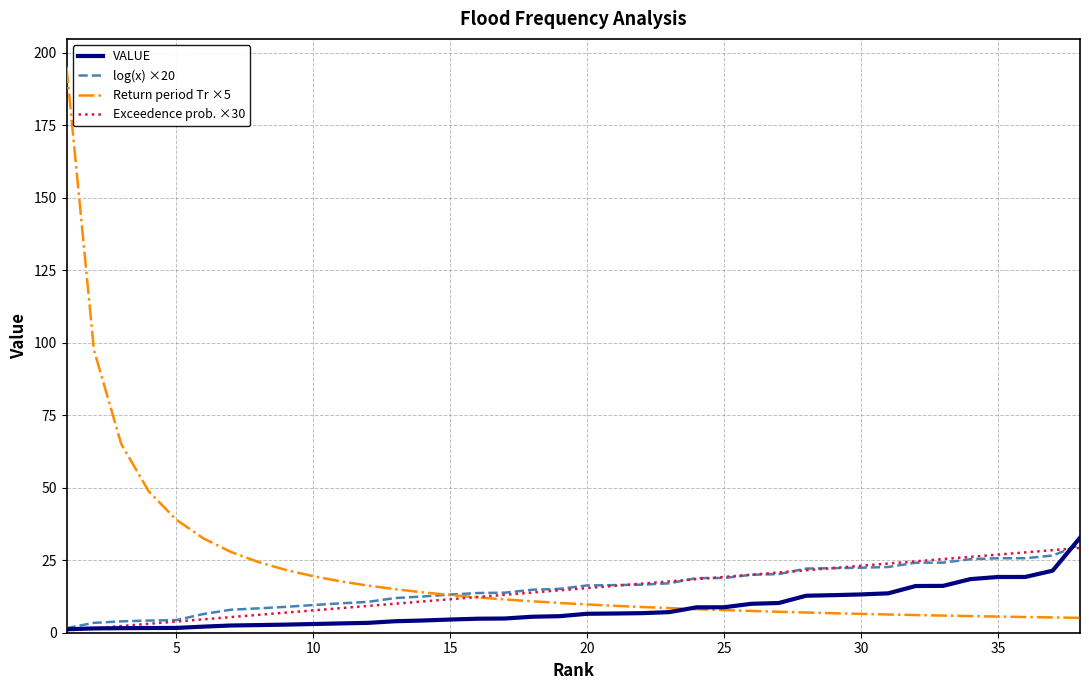

What is the highest value of the Exceedence prob. ×30 series?

29.2